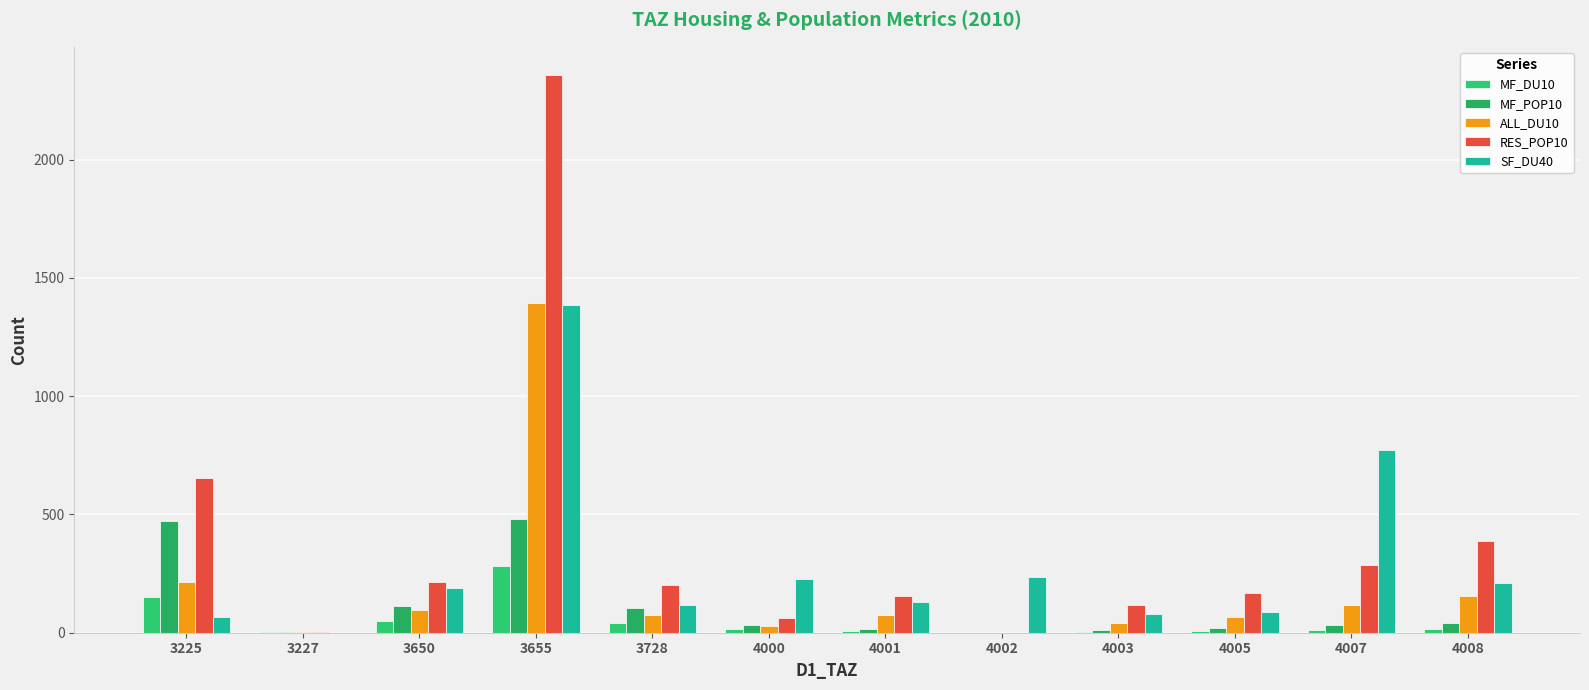

Rank the series by their maximum value, from lowest to highest.

MF_DU10, MF_POP10, SF_DU40, ALL_DU10, RES_POP10